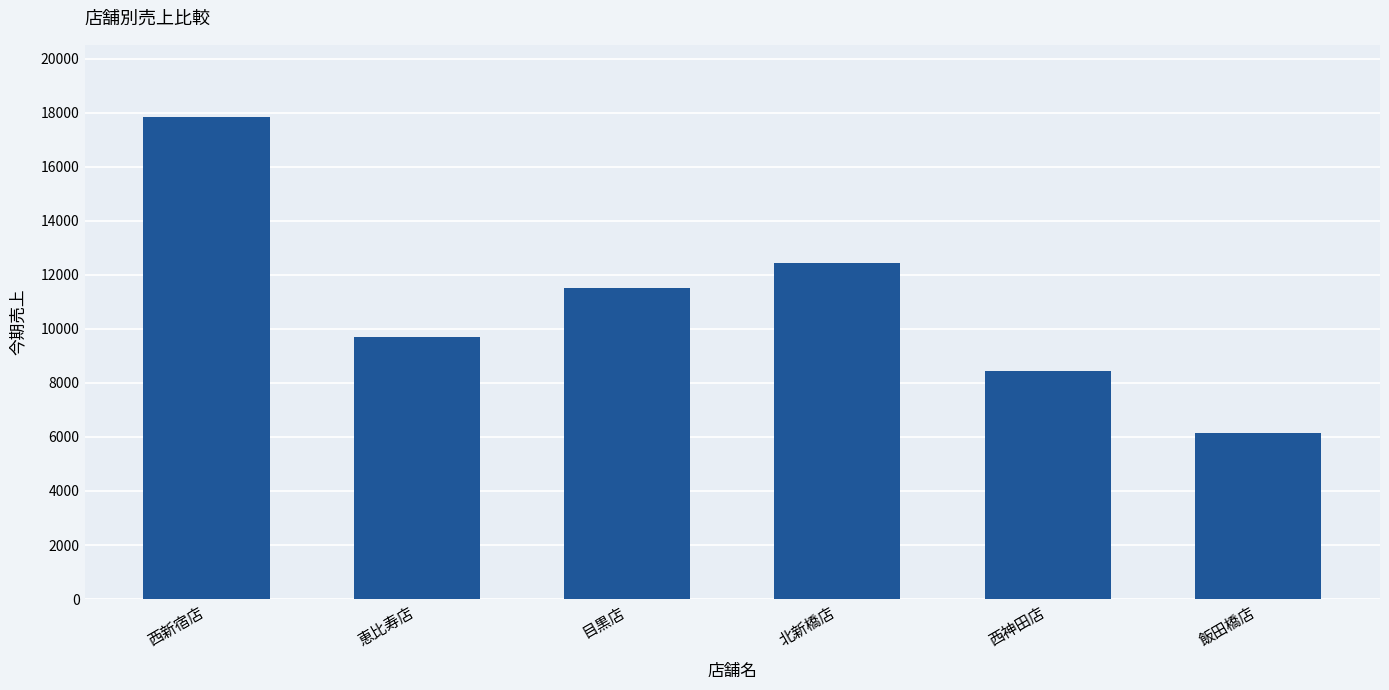

Does the chart contain any negative values?

No